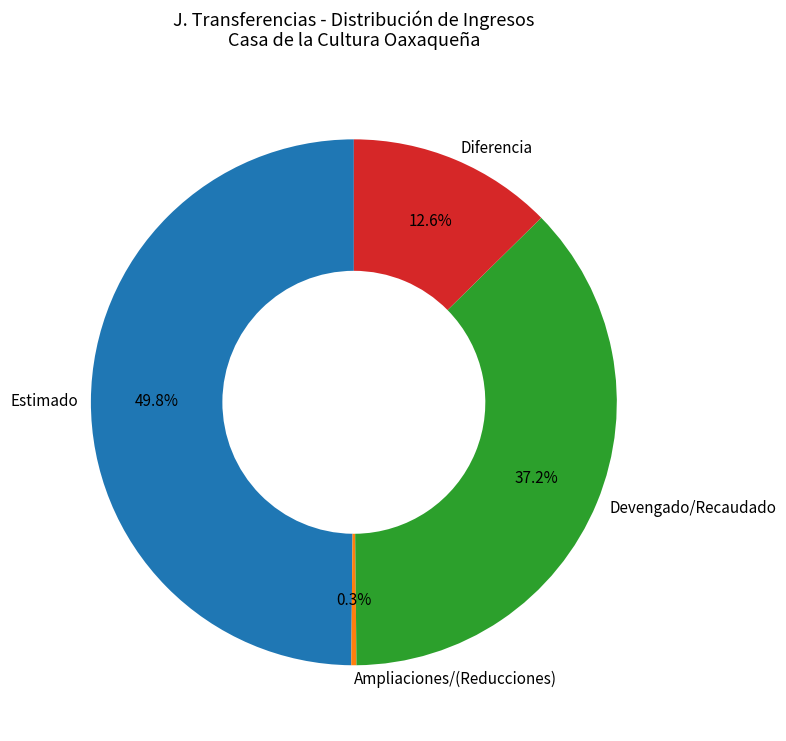

To the nearest percent, what is the difference between the largest and smallest slice percentages?

50%